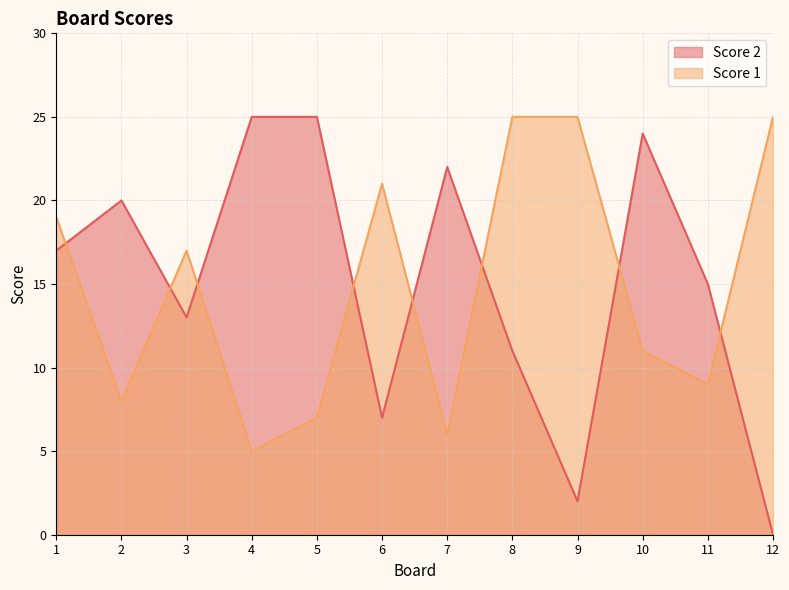

Which series has the largest range (max minus min)?

Score 2